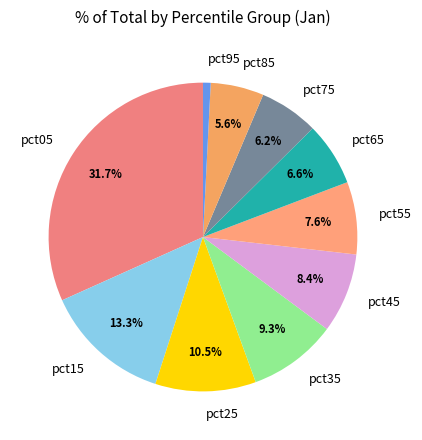

Is it true that pct45 is 20% of the pie?

False